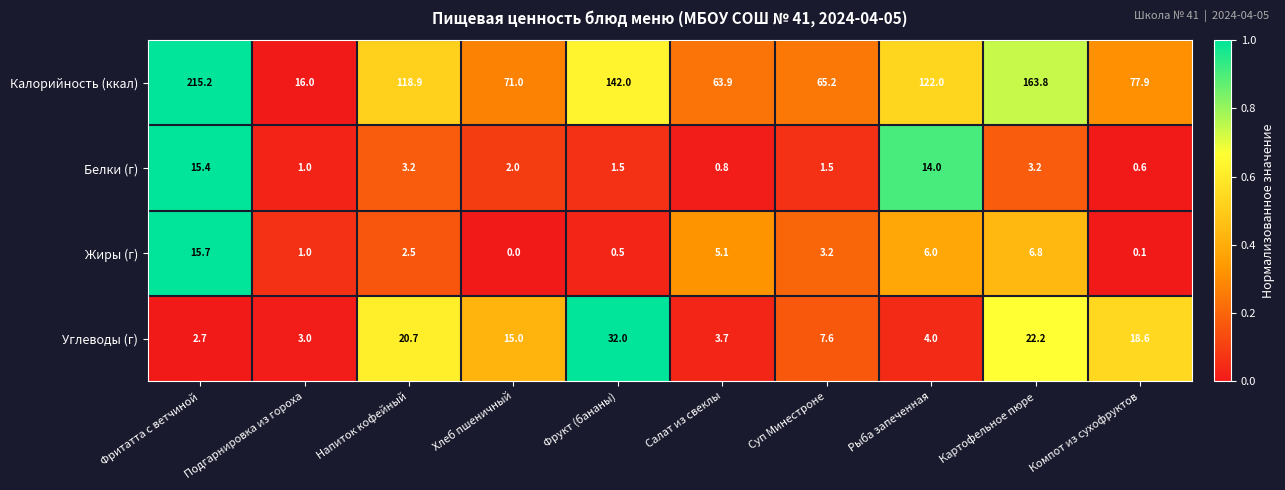

What is the difference between the Жиры (г) values at Фритатта с ветчиной and Напиток кофейный?

13.2